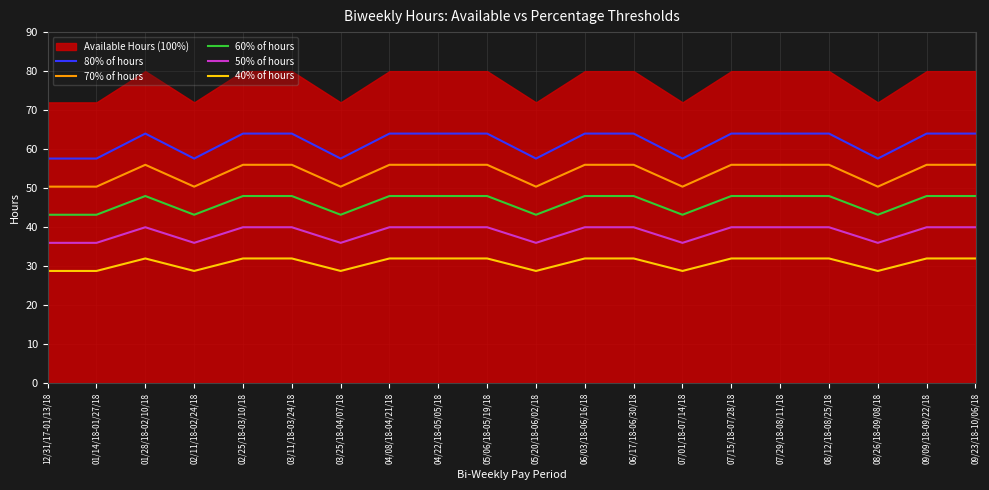

The value of 80% of hours at 01/14/18-01/27/18 is 20.8. True or false?

False